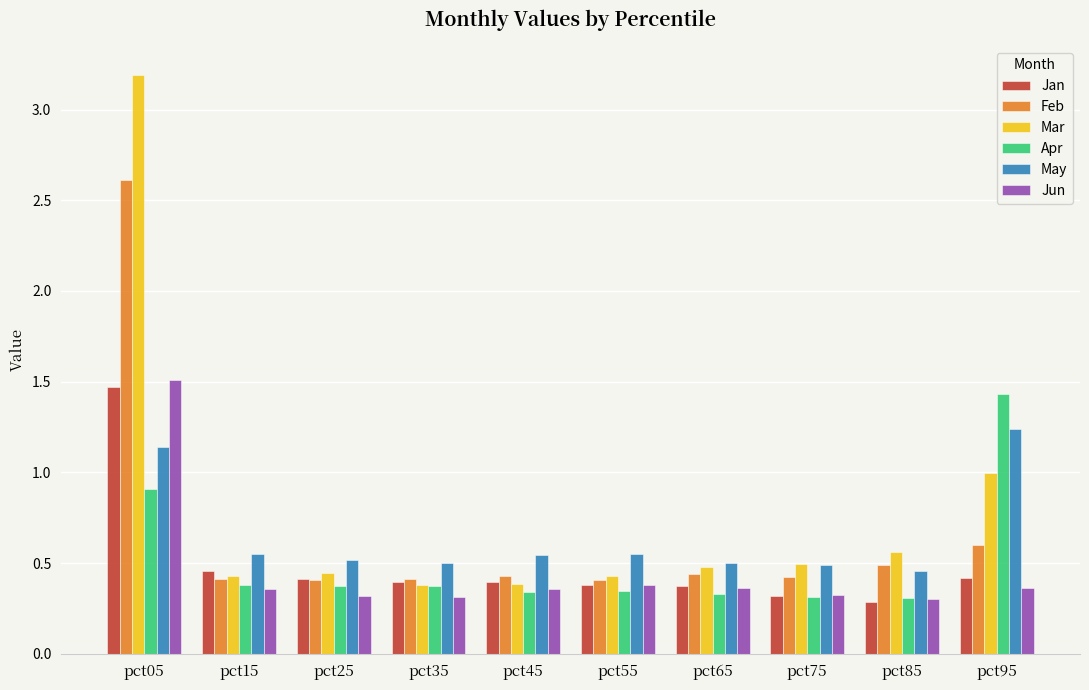

Is it true that Feb equals 2.6 at pct05?

True